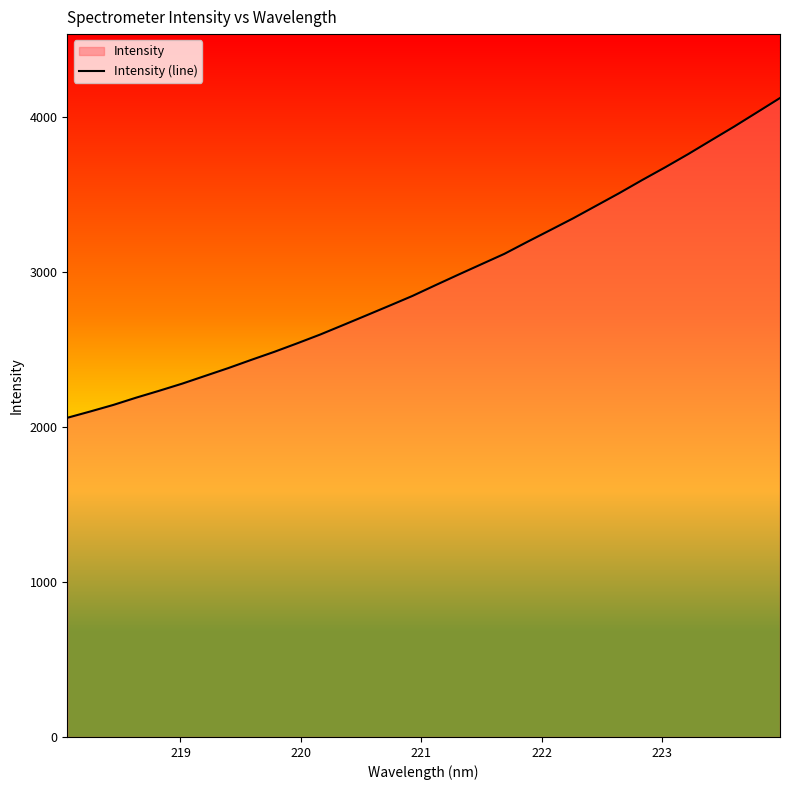

What is the difference between the maximum and minimum values?

2062.8